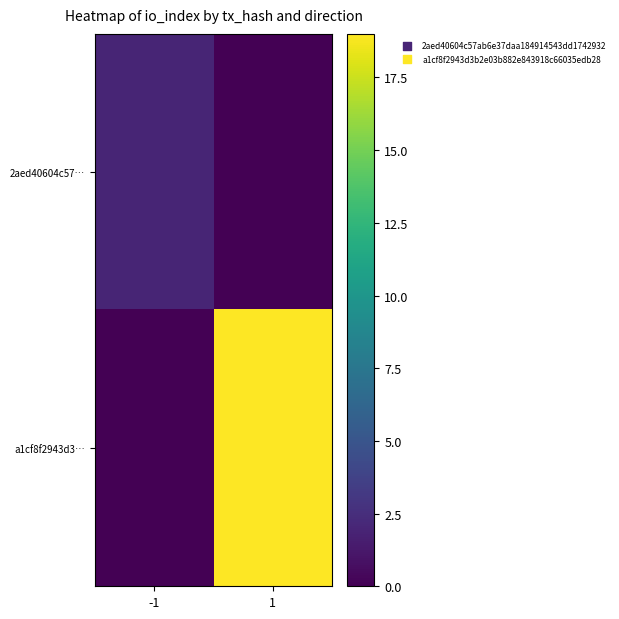

Reading right to left, list all the values displayed in this chart.

2aed40604c57…: 1=0	-1=2
a1cf8f2943d3…: 1=19	-1=0